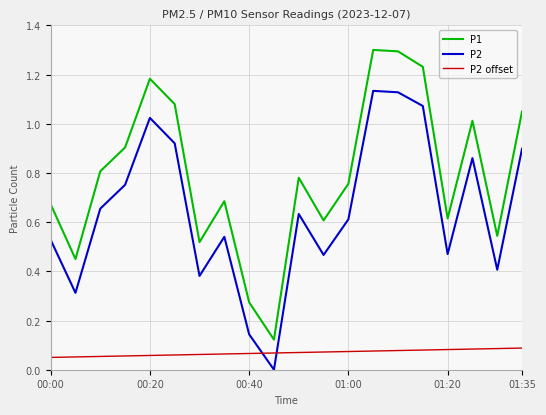

What is the highest value of the P1 series?

1.3